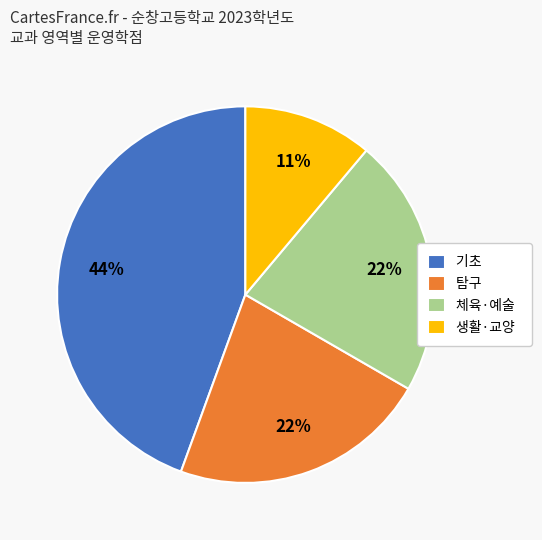

To the nearest percent, what is the average slice percentage?

25%